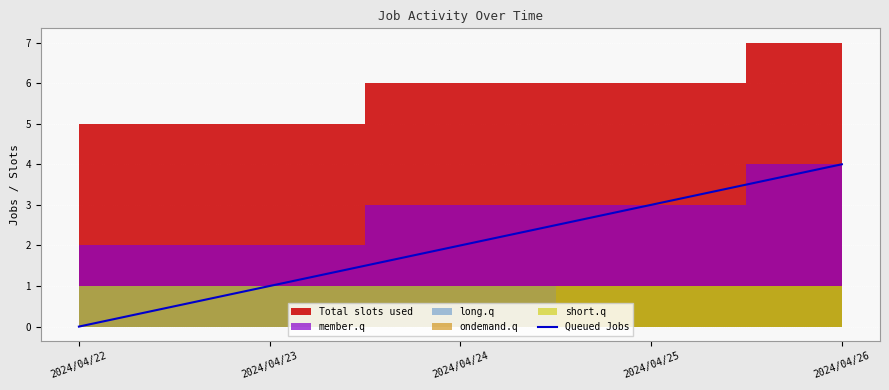

Reading left to right, list all the values displayed in this chart.

0	1	2	3	4